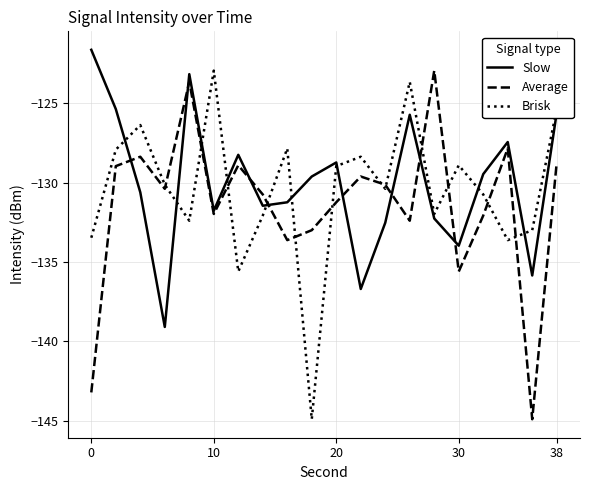

After their last crossing, which series has the higher values: Brisk or Average?

Brisk